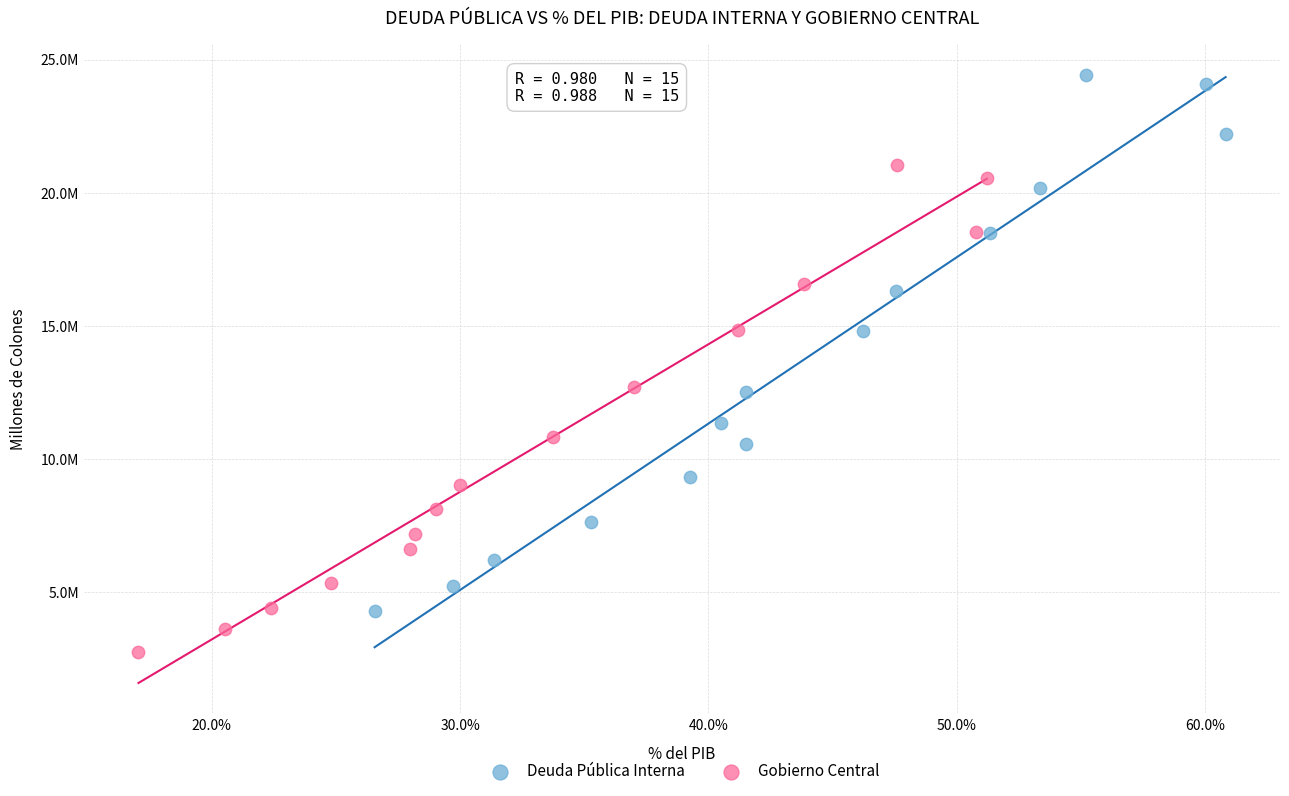

What are all the series names shown in the legend?

Deuda Pública Interna, Gobierno Central